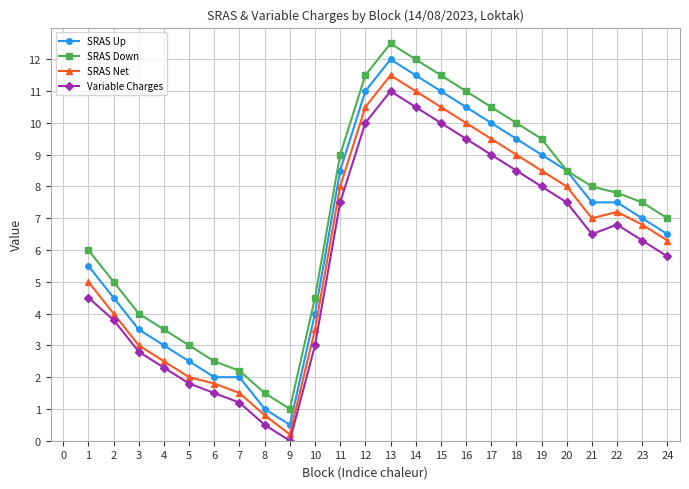

What is the maximum value for Variable Charges?

11.0